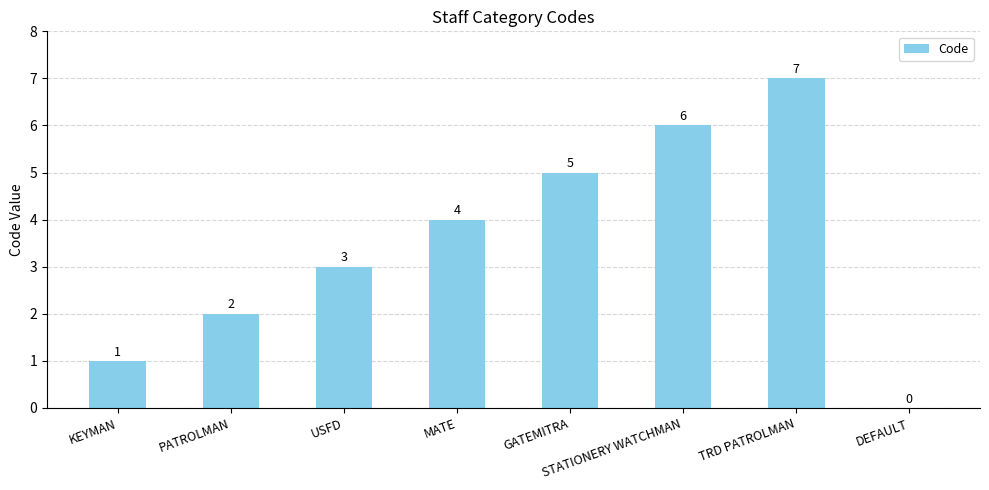

Which has a higher value, DEFAULT or GATEMITRA?

GATEMITRA